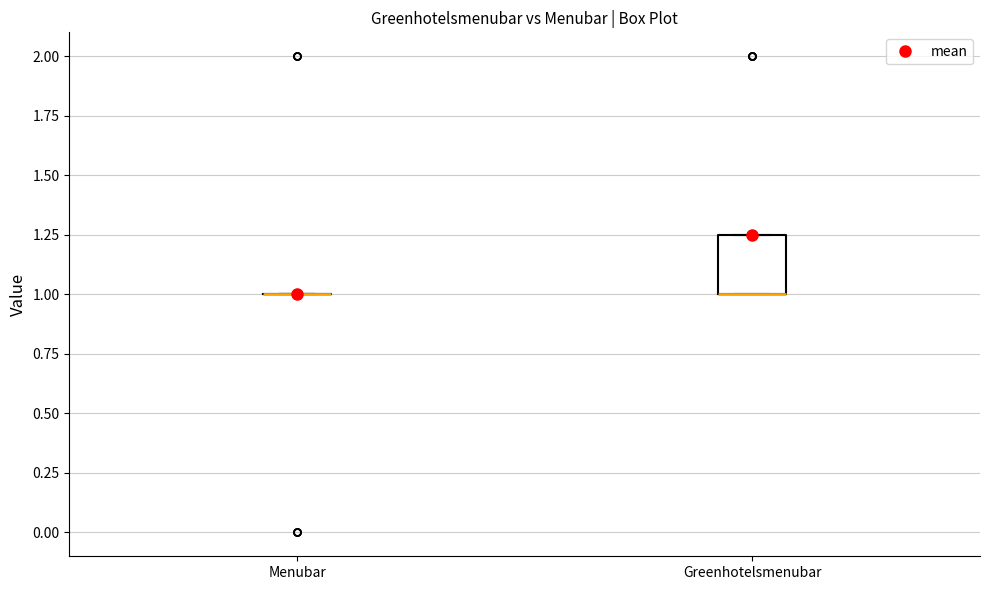

Reading left to right, transcribe this box plot: for each box, give where its median line is, the range the box spans, and where its two whiskers end, as read against the y-axis. The values are not printed on the chart, so give them approximately, as read against the axis.

Menubar: box collapsed to a line at 1.00, whiskers 1.00 to 1.00
Greenhotelsmenubar: median 1.00 (drawn on the box's lower edge), box 1.00 to 1.25, whiskers 1.00 to 1.25